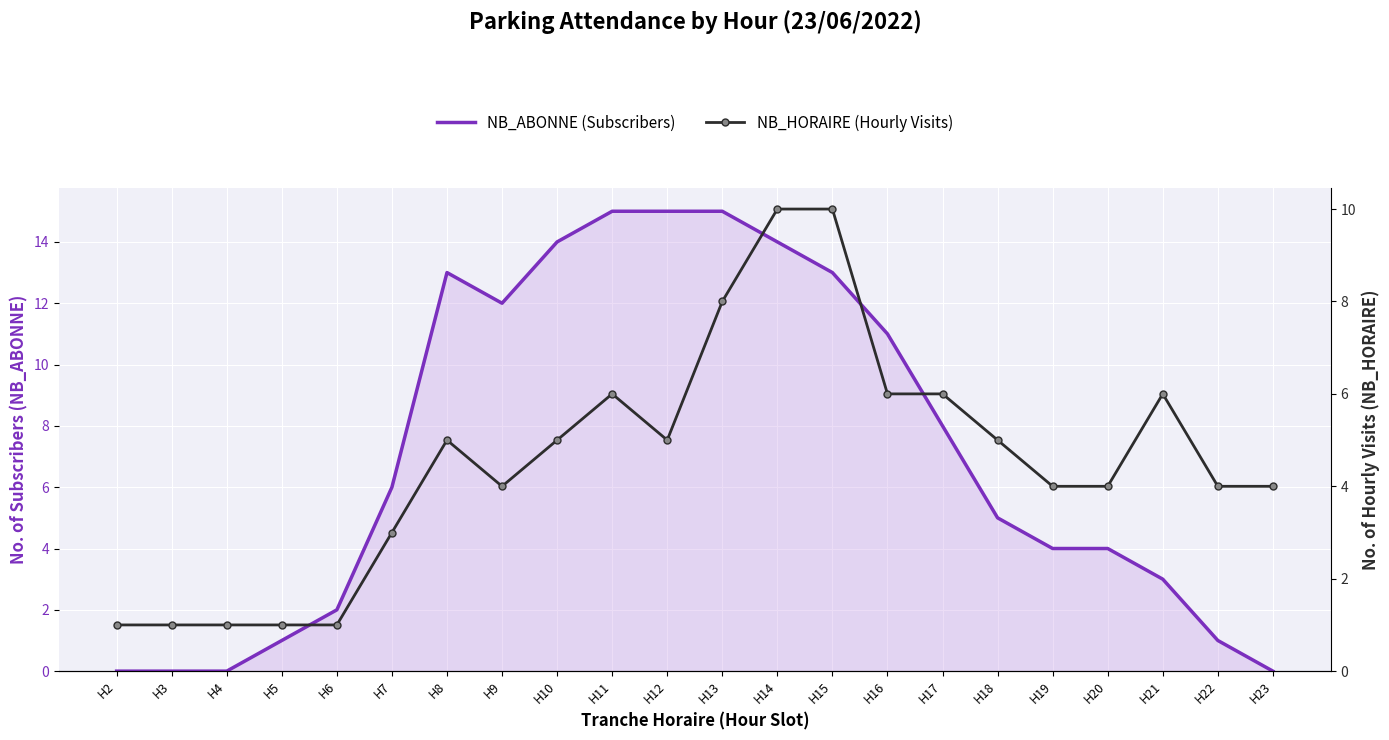

What is the average value of the NB_ABONNE (Subscribers) series?

7